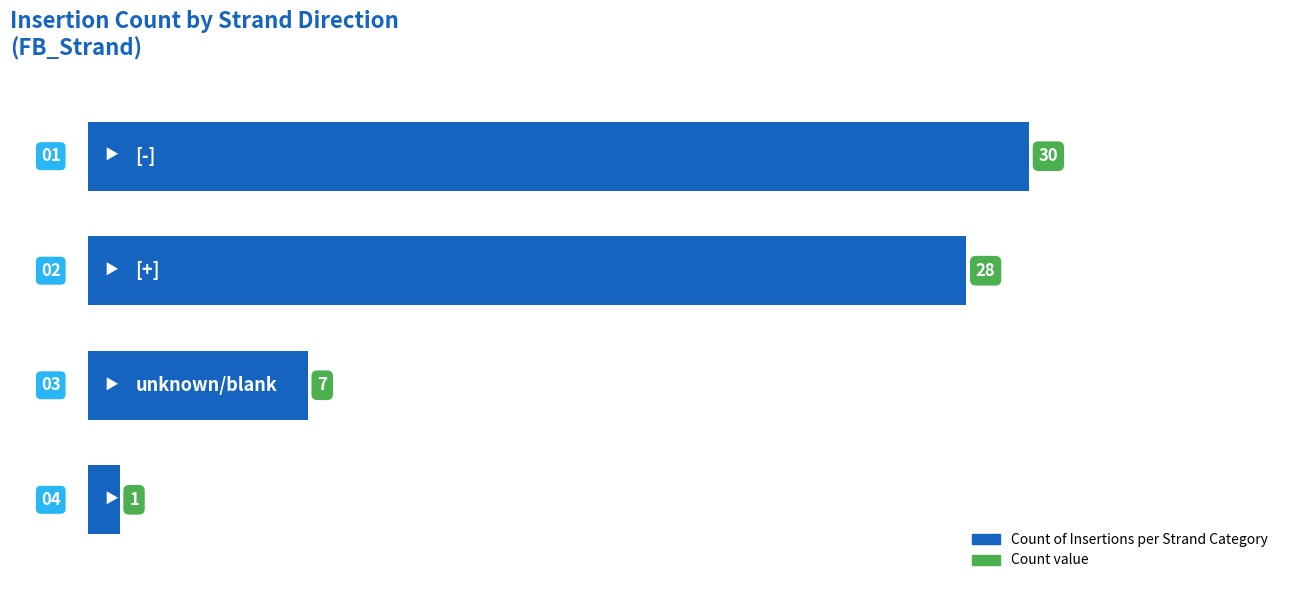

What is the maximum value shown in the chart?

30